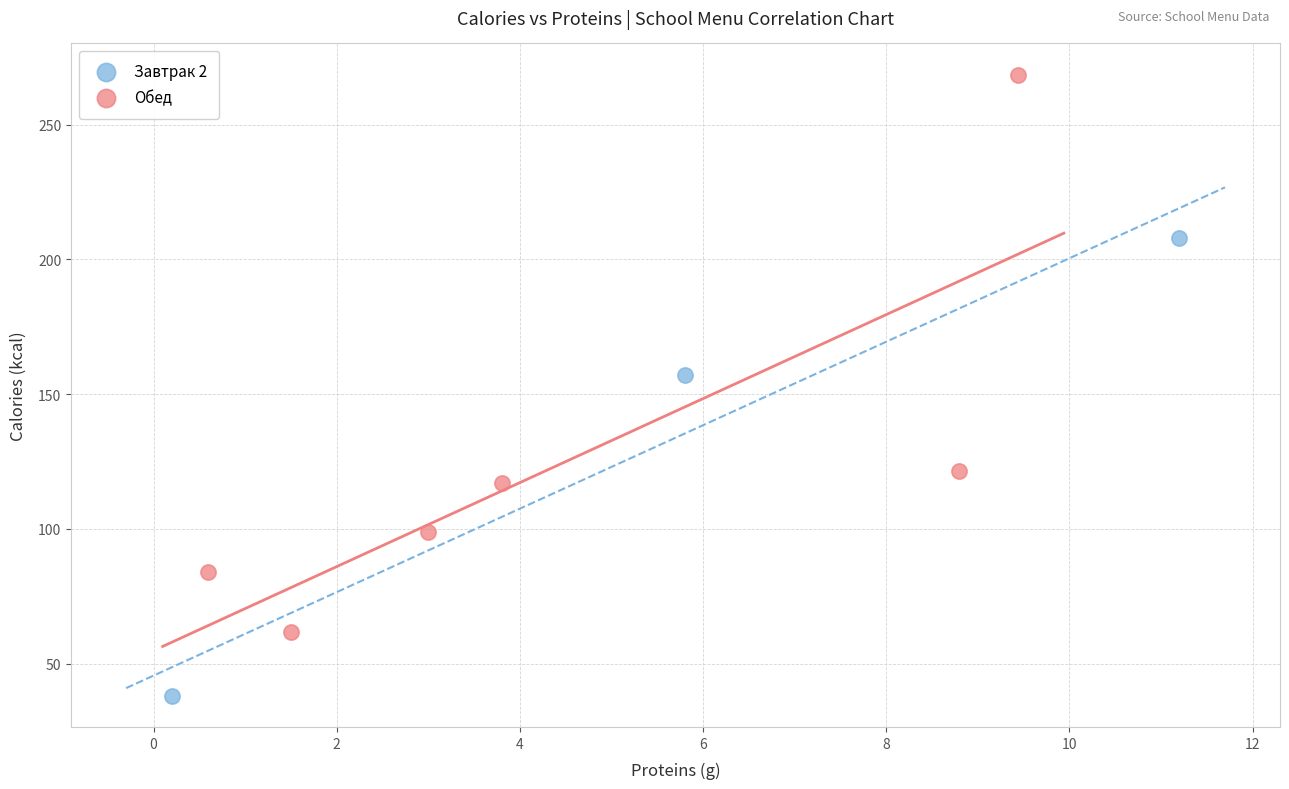

What are all the series names shown in the legend?

Завтрак 2, Обед